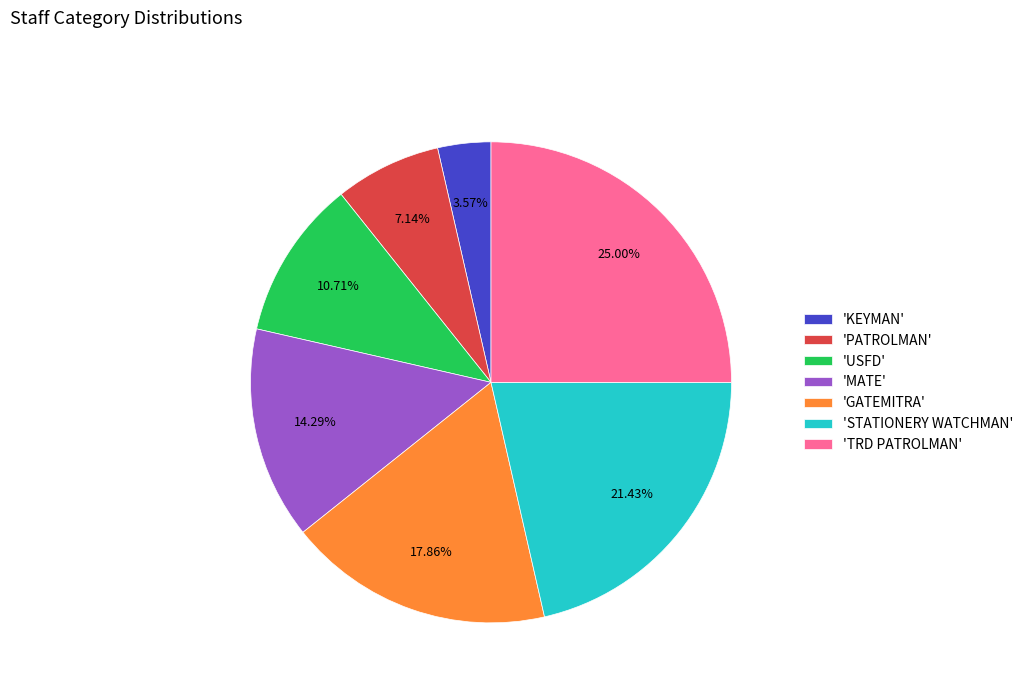

Do 'GATEMITRA' and 'PATROLMAN' together represent more than half of the pie?

No